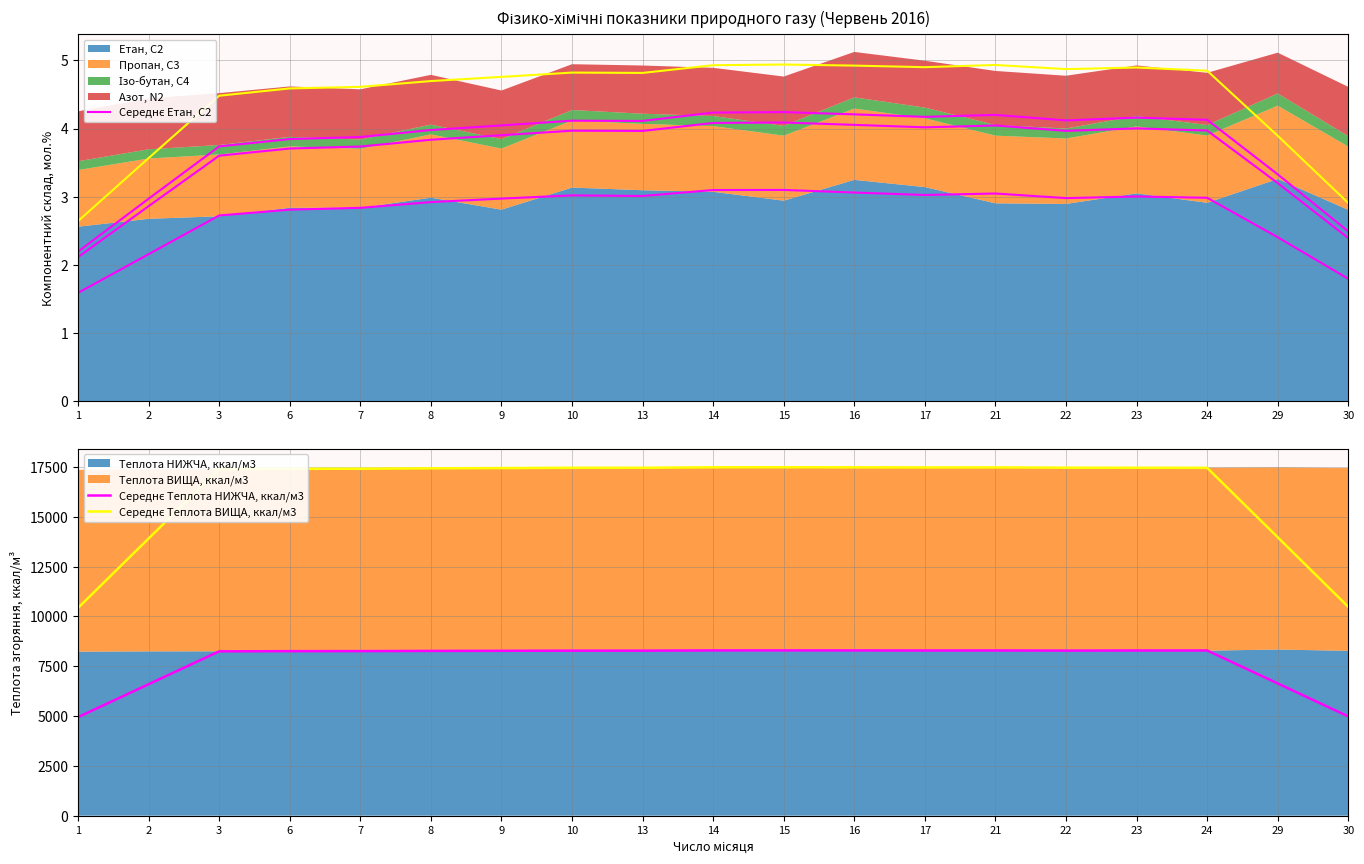

Which has a higher value, 29 or 10?

10